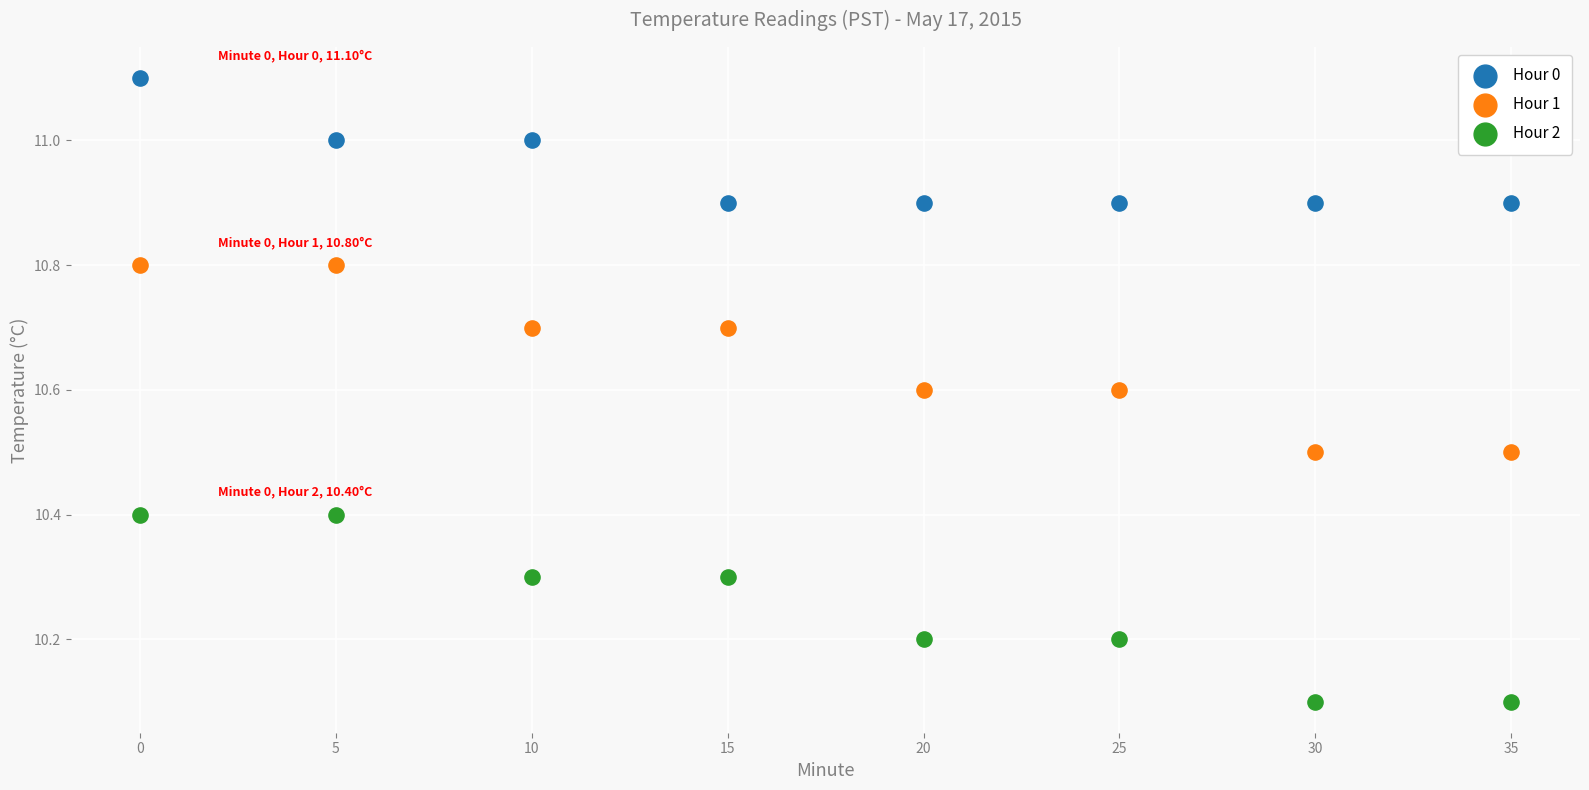

What are all the series names shown in the legend?

Hour 0, Hour 1, Hour 2